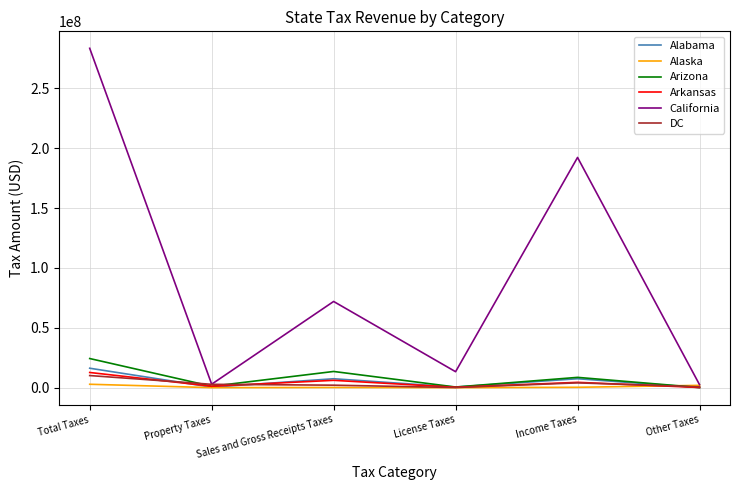

Is the value of California at Total Taxes greater than the value of Alabama at Property Taxes?

Yes